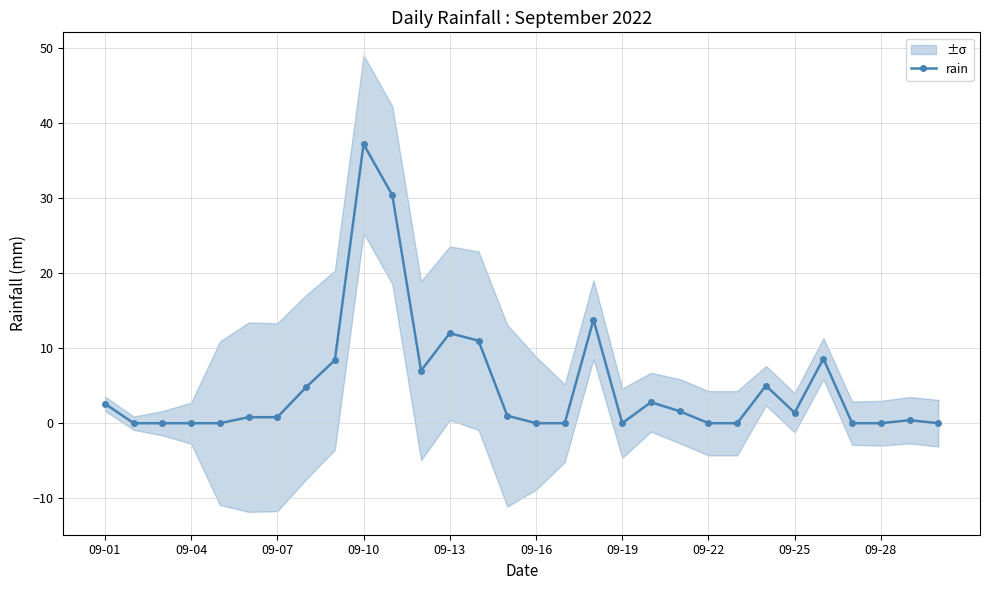

Reading left to right, extract all data points from this chart.

2.6	0.0	0.0	0.0	0.0	0.8	0.8	4.8	8.4	37.2	30.4	7.0	12.0	11.0	1.0	0.0	0.0	13.8	0.0	2.8	1.6	0.0	0.0	5.0	1.4	8.6	0.0	0.0	0.4	0.0